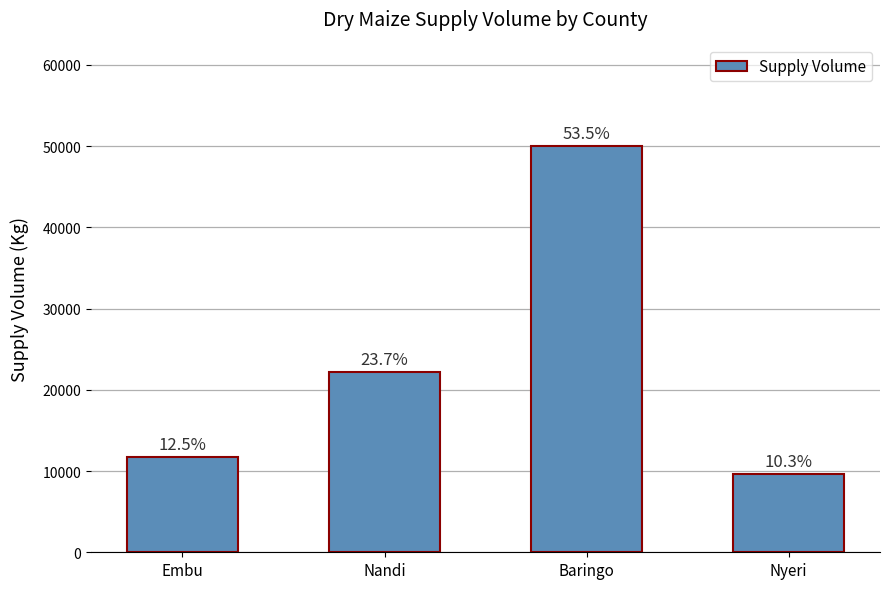

Does the chart contain stacked bars?

No